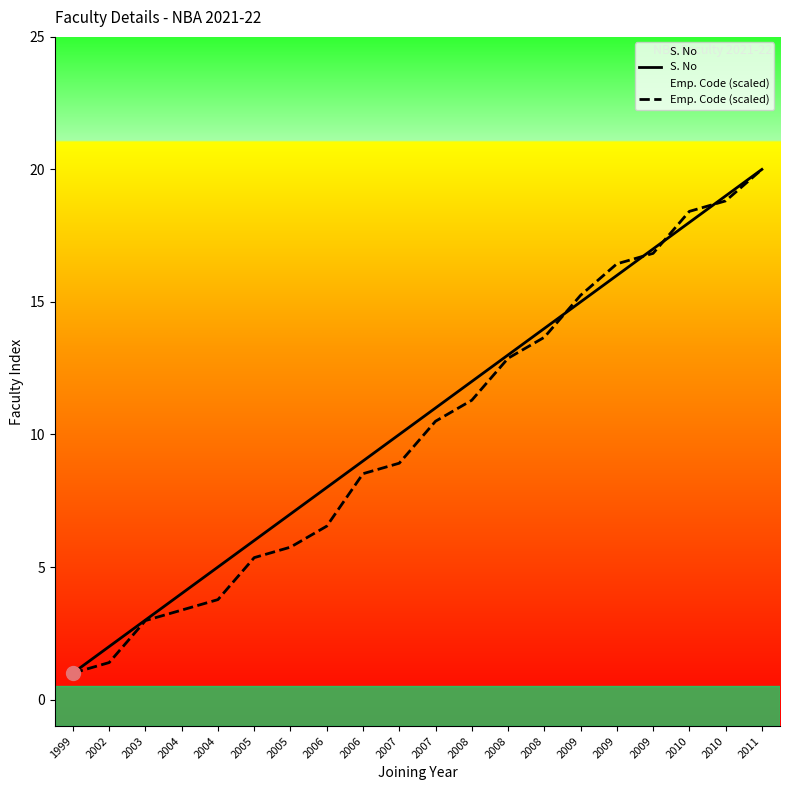

How many lines are shown in the chart?

2